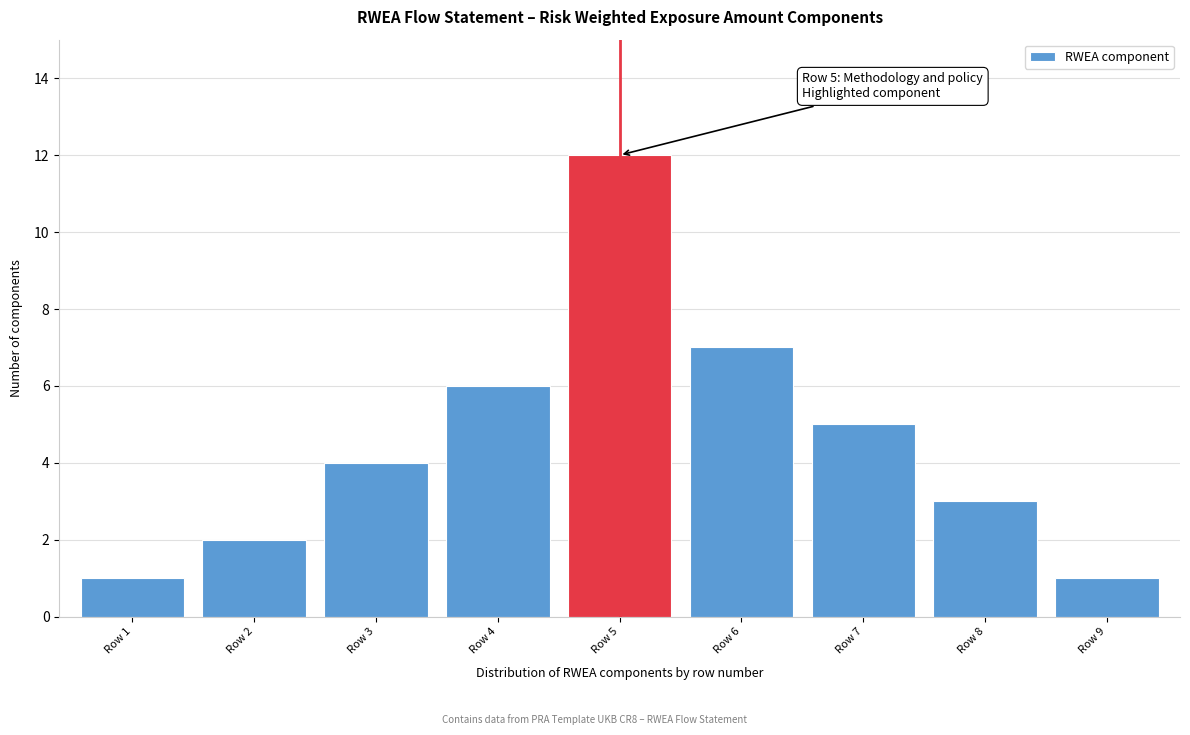

Reading left to right, list all the values displayed in this chart.

1	2	4	6	12	7	5	3	1